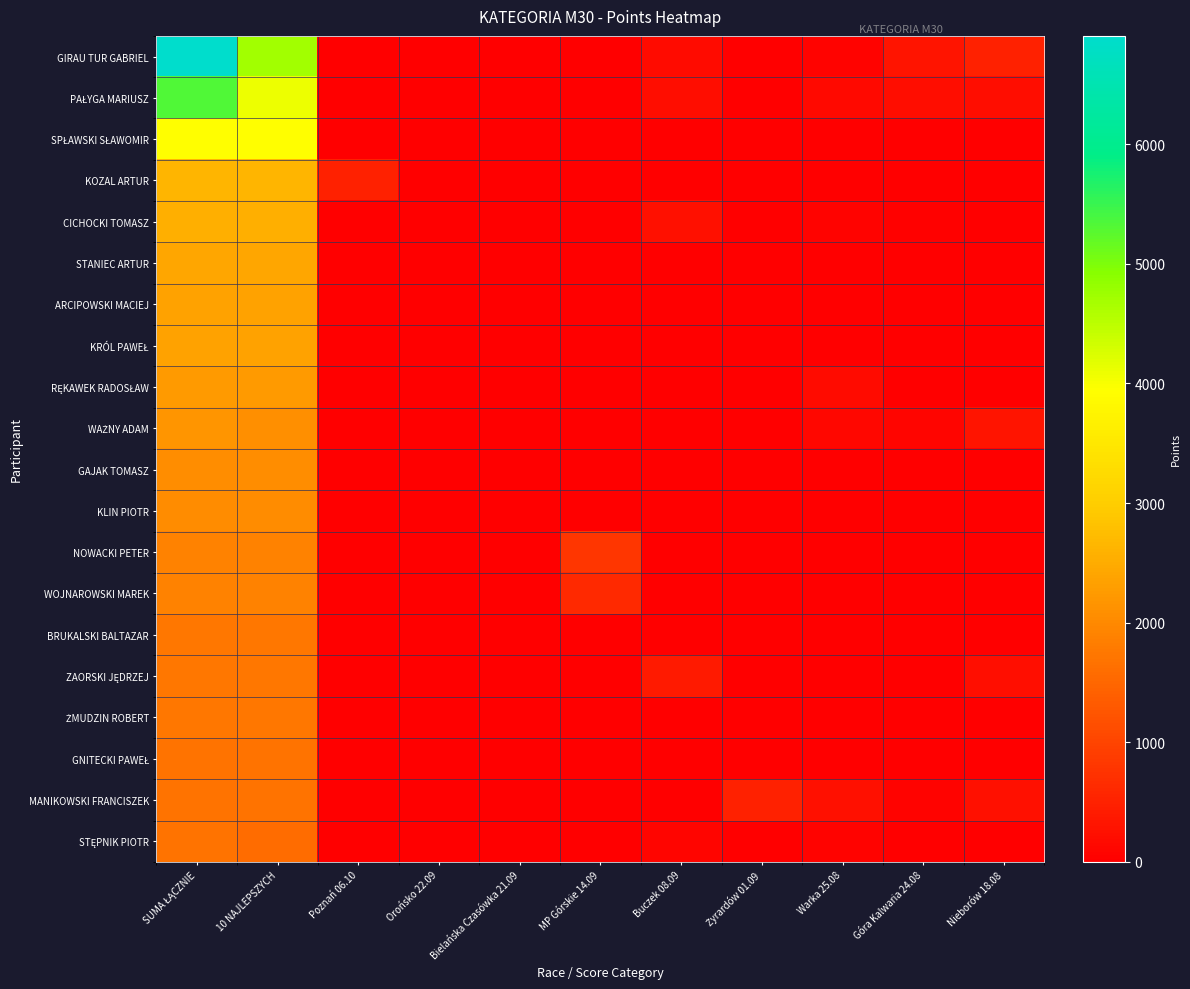

At which category is the sum across all series the highest?

SUMA ŁĄCZNIE